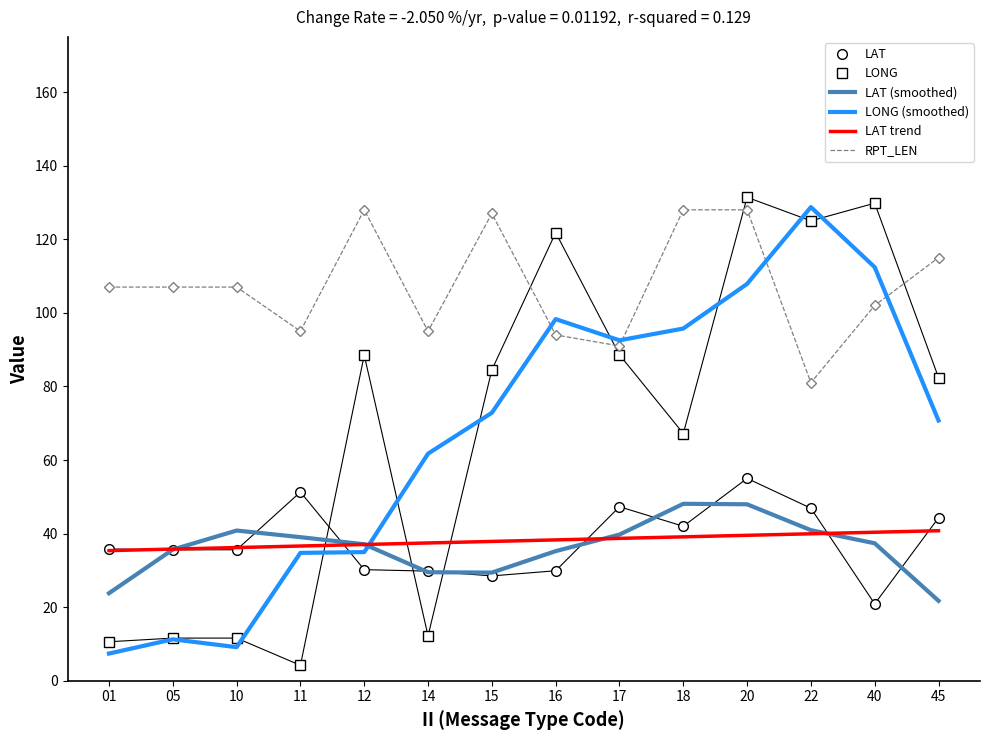

The LAT series shows 60.6 at 18. True or false?

False